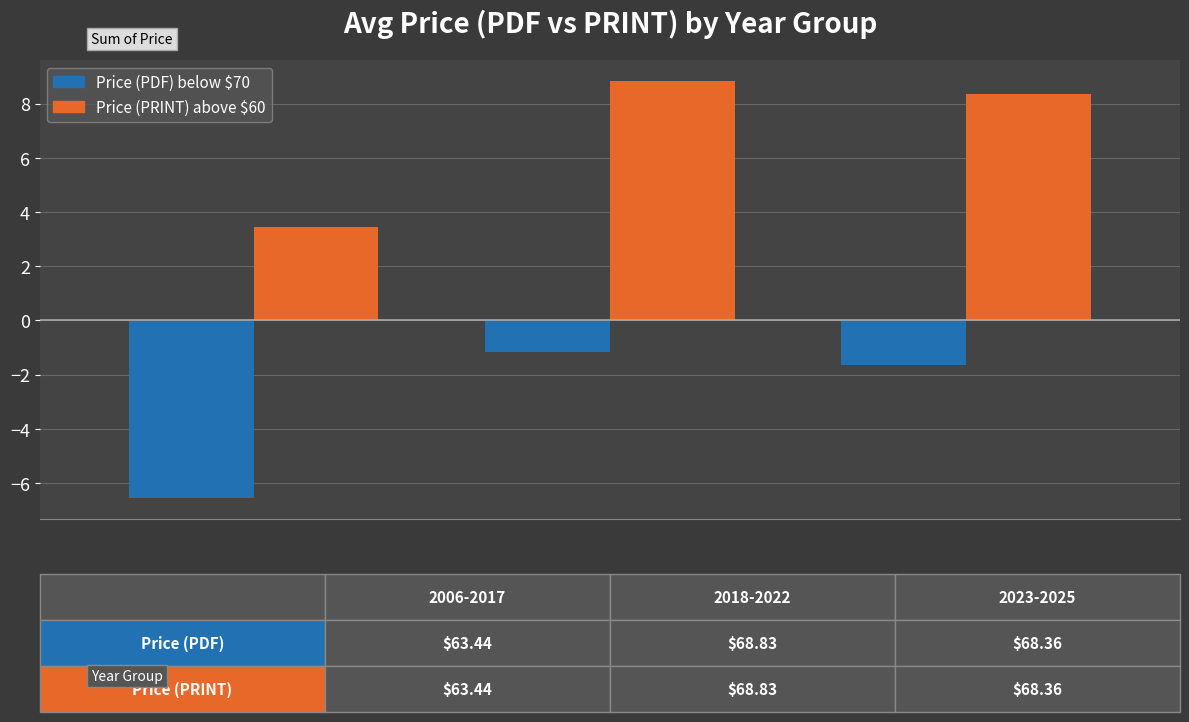

What is the value of the Price (PDF) below $70 bar at the 2nd from the left?

-1.2